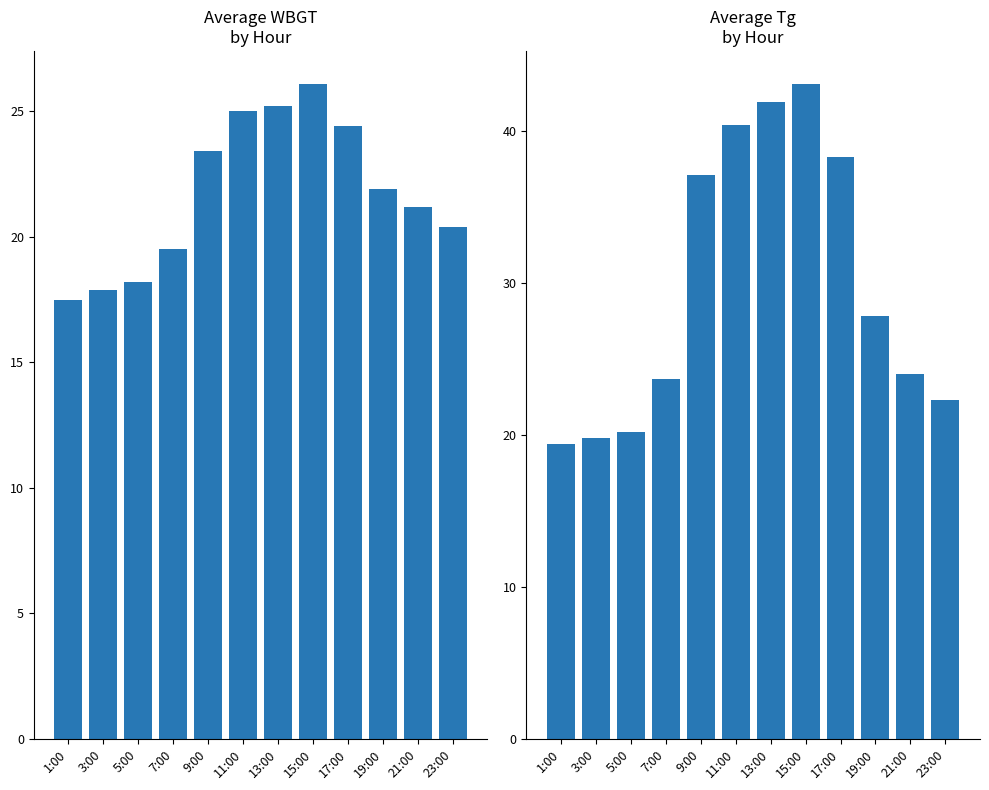

Reading left to right, extract all data points from this chart.

WBGT: 1:00=17.5	3:00=17.9	5:00=18.2	7:00=19.5	9:00=23.4	11:00=25.0	13:00=25.2	15:00=26.1	17:00=24.4	19:00=21.9	21:00=21.2	23:00=20.4
Tg: 1:00=19.4	3:00=19.8	5:00=20.2	7:00=23.7	9:00=37.1	11:00=40.4	13:00=41.9	15:00=43.1	17:00=38.3	19:00=27.8	21:00=24.0	23:00=22.3